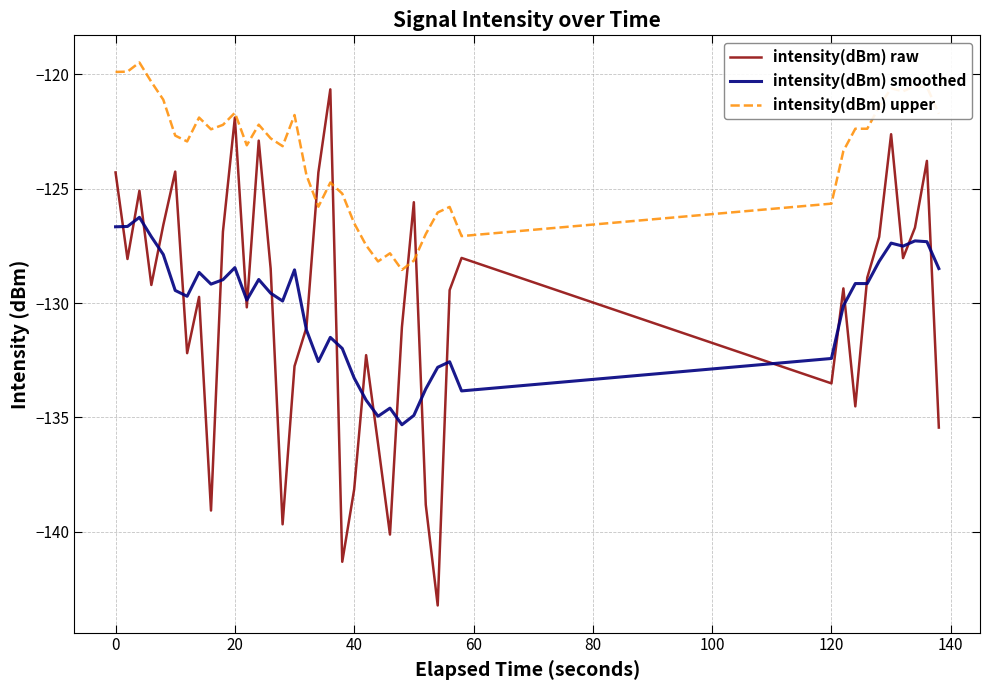

What is the highest value of the intensity(dBm) raw series?

-120.7